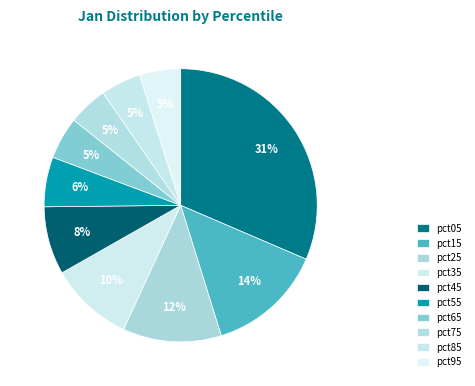

Combined, what portion of the pie is pct15 and pct45?

21.8%